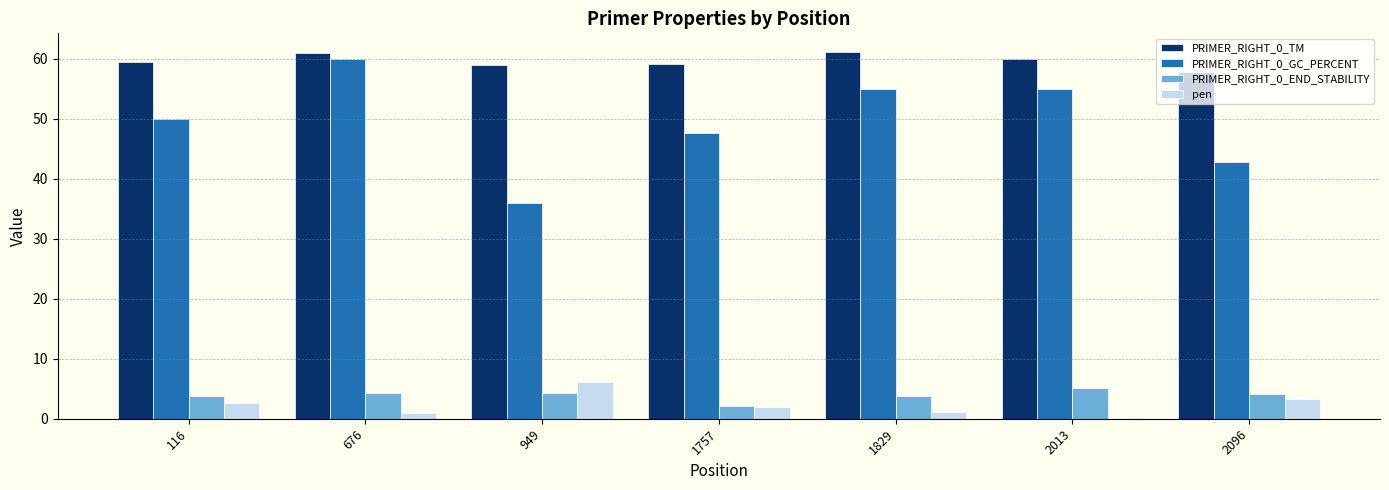

What is the maximum value for PRIMER_RIGHT_0_TM?

61.2